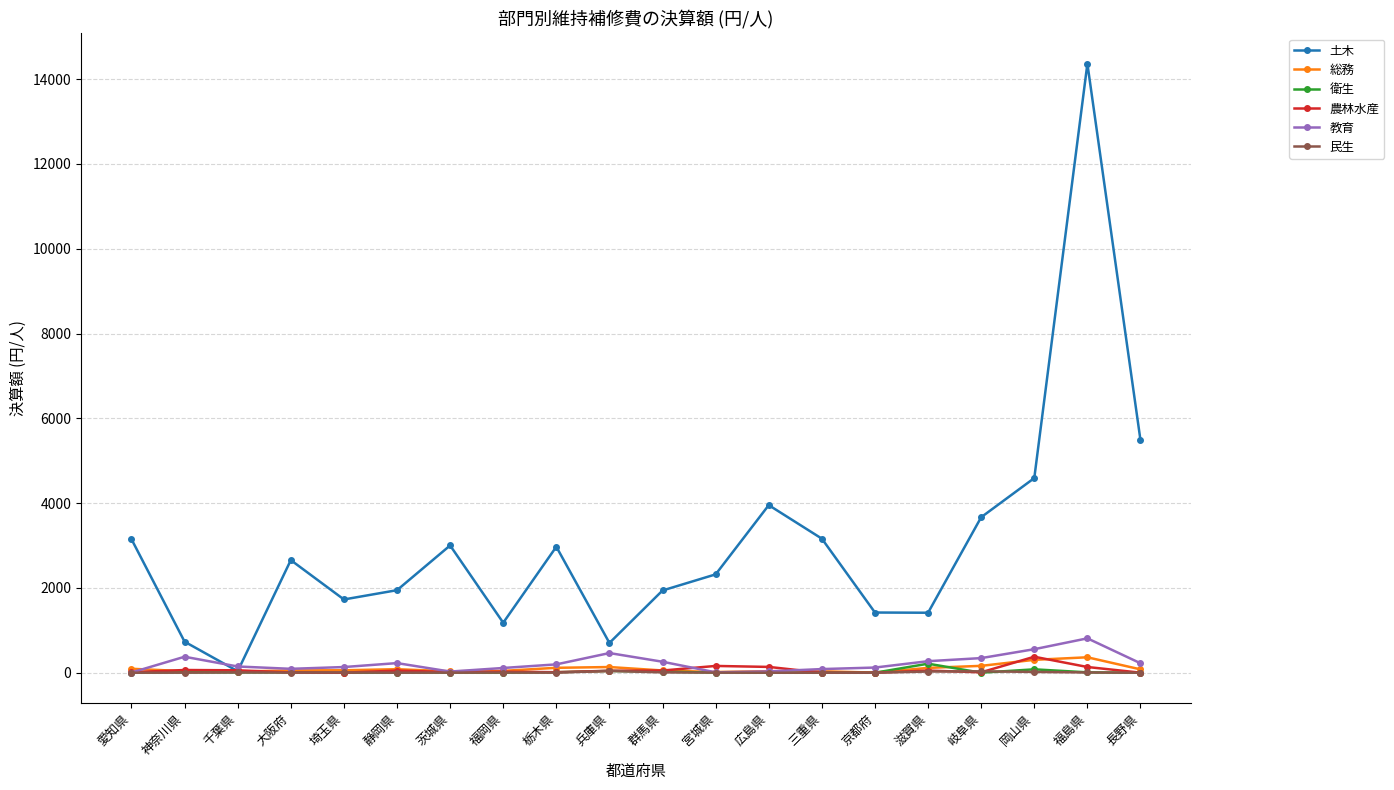

What is the maximum value for 土木?

14365